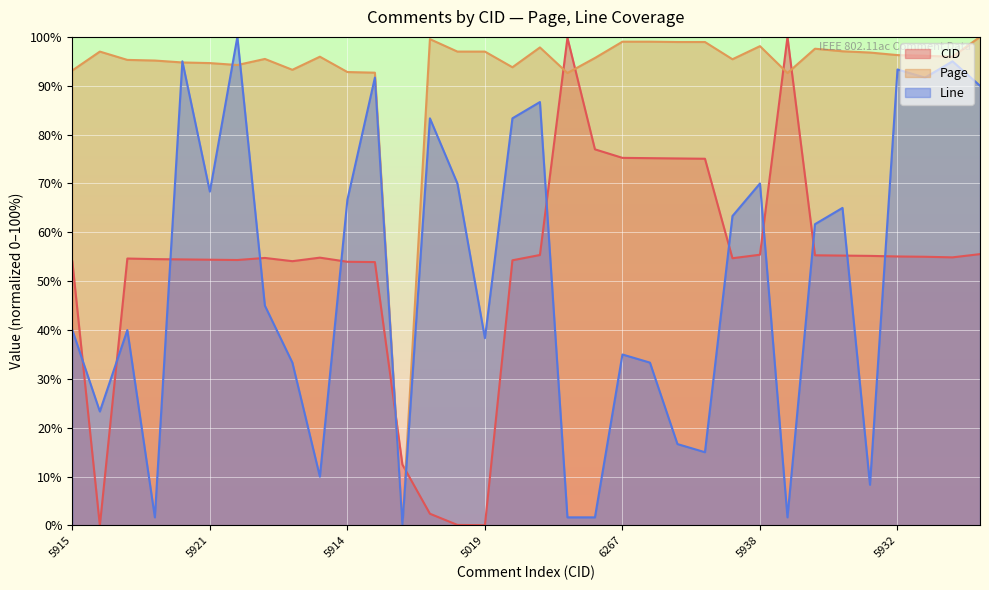

Where do Page and CID first cross each other?

5913 and 5225